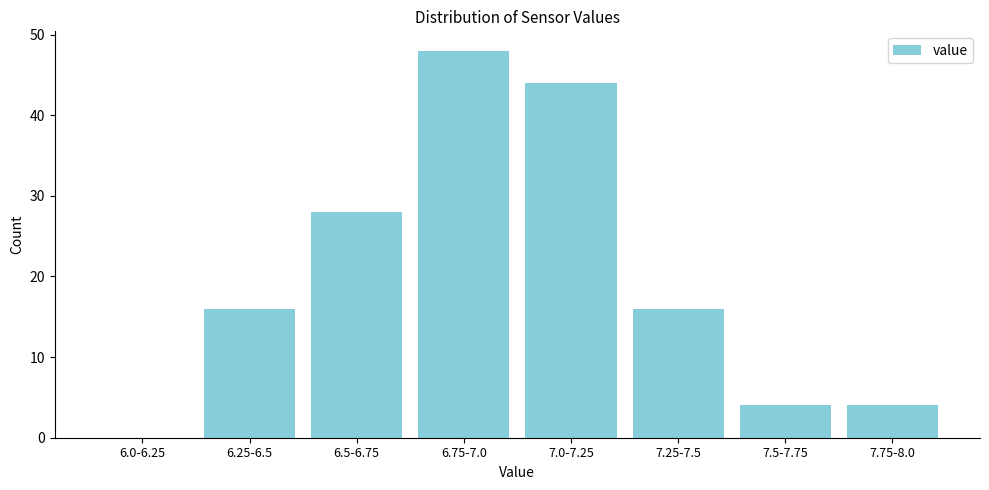

Reading right to left, transcribe all the data shown in this chart.

7.75-8.0=4	7.5-7.75=4	7.25-7.5=16	7.0-7.25=44	6.75-7.0=48	6.5-6.75=28	6.25-6.5=16	6.0-6.25=0